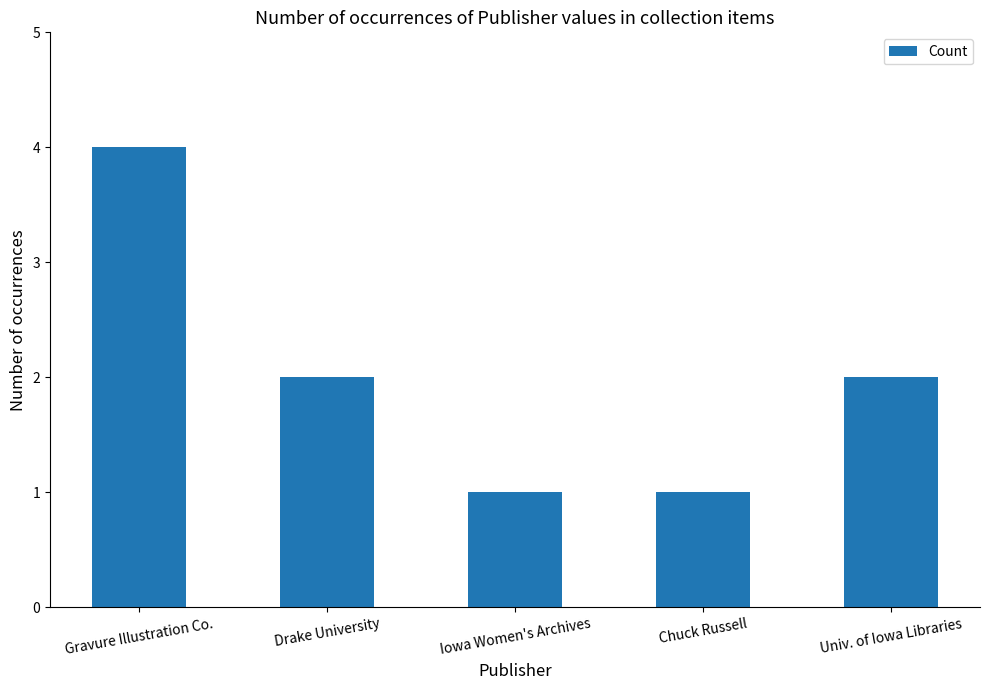

True or false: the data shows 1 at Chuck Russell.

True